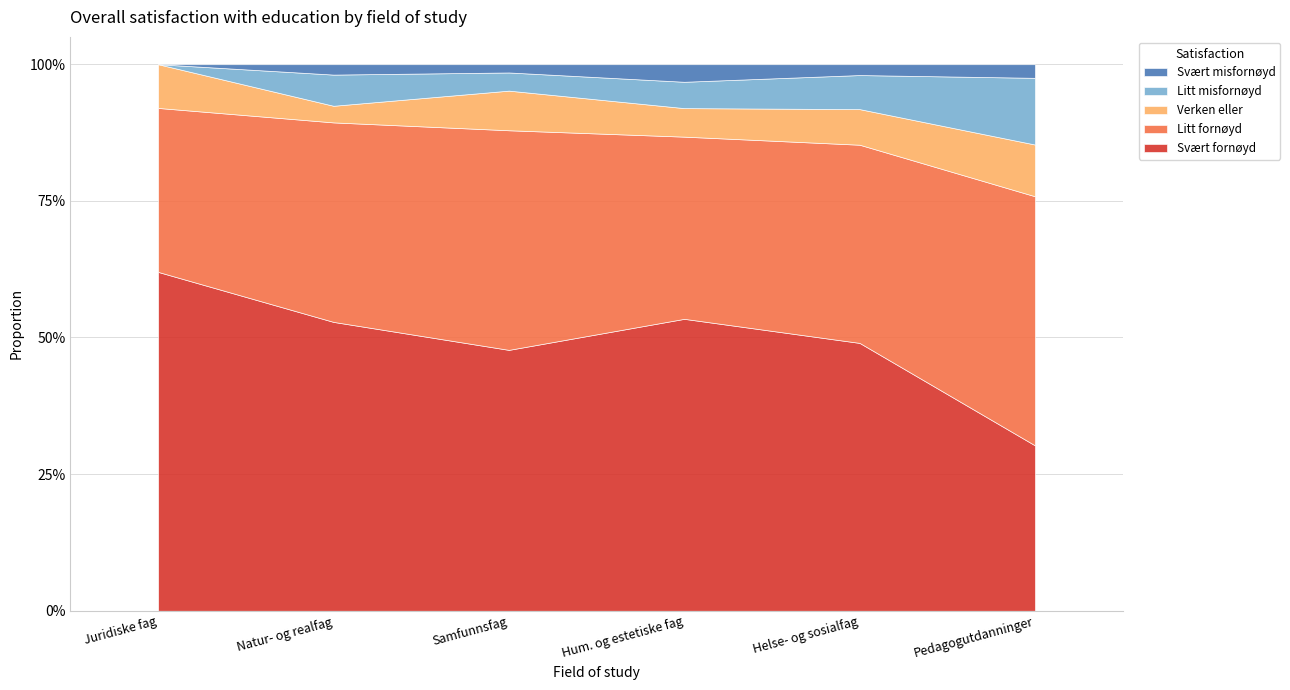

What is the total value across all series at Humanistiske og estetiske fag?

1.0